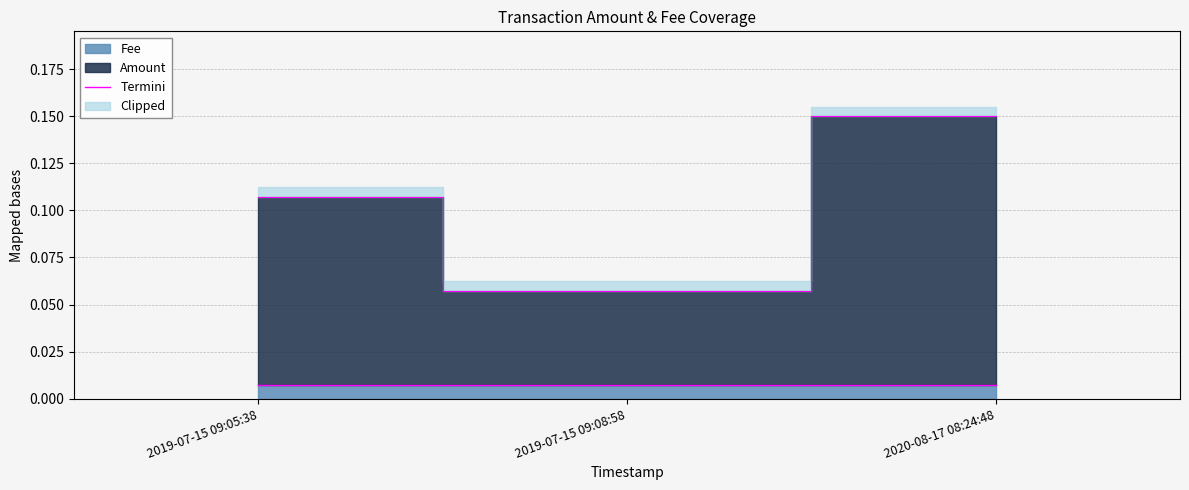

The value of Fee at 2019-07-15 09:05:38 is 0.0. True or false?

True